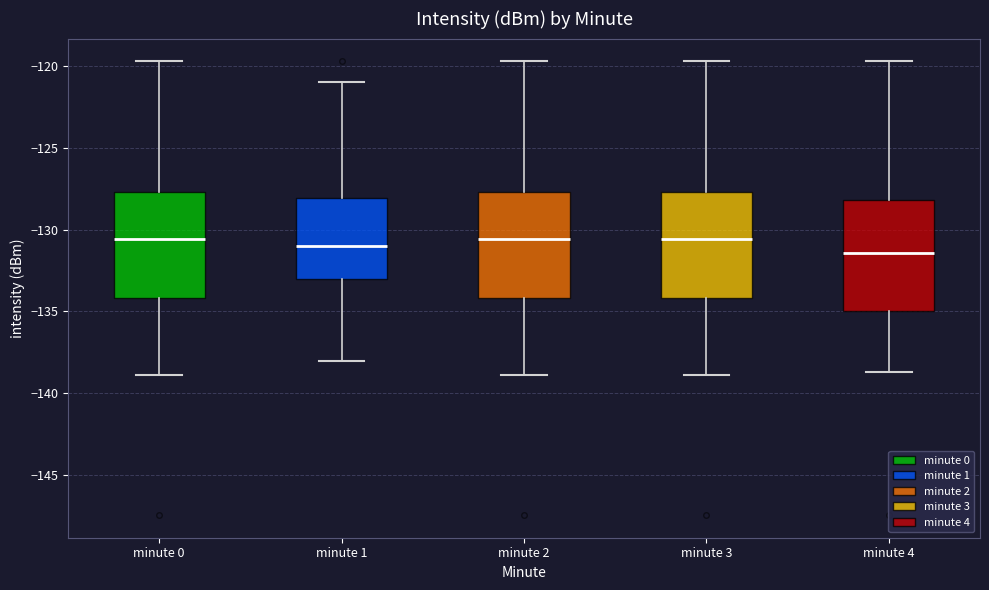

Reading left to right, transcribe this box plot: for each box, give where its median line is, the range the box spans, and where its two whiskers end, as read against the y-axis. The values are not printed on the chart, so give them approximately, as read against the axis.

minute 0: median -130.5, box -134.0 to -127.5, whiskers -139.0 to -119.5
minute 1: median -131.0, box -133.0 to -128.0, whiskers -138.0 to -121.0
minute 2: median -130.5, box -134.0 to -127.5, whiskers -139.0 to -119.5
minute 3: median -130.5, box -134.0 to -127.5, whiskers -139.0 to -119.5
minute 4: median -131.5, box -135.0 to -128.0, whiskers -138.5 to -119.5